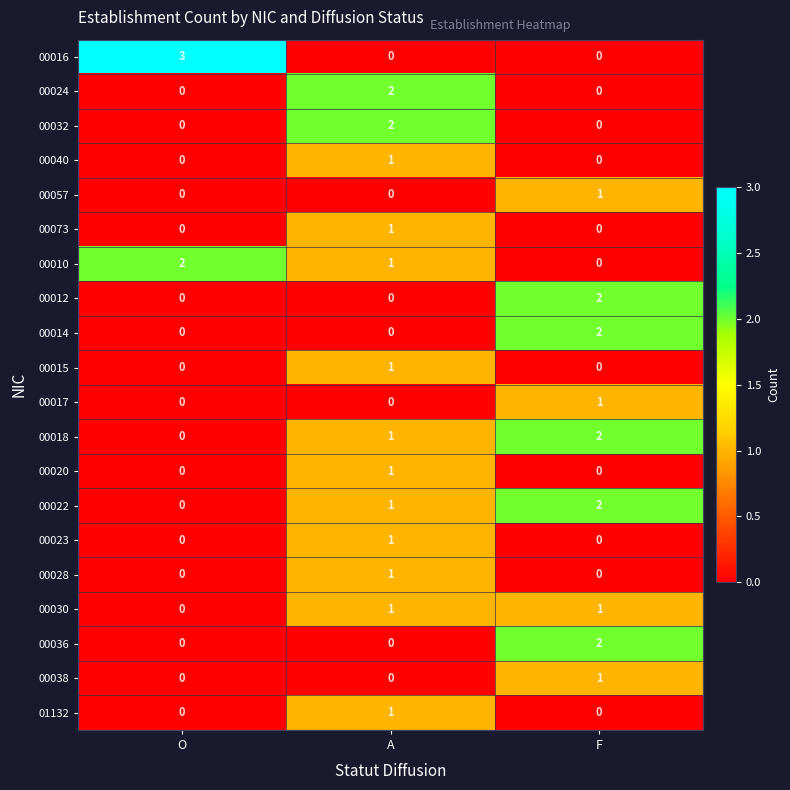

How many categories are shown in the chart?

3